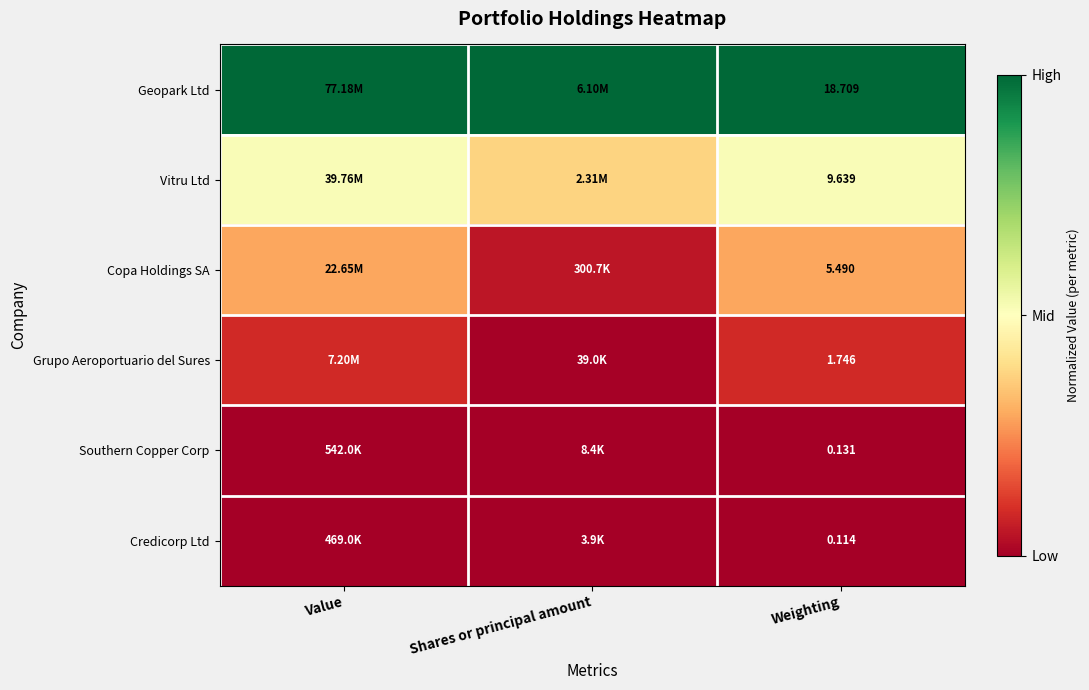

The Grupo Aeroportuario del Sures series shows 0.0 at Weighting. True or false?

False